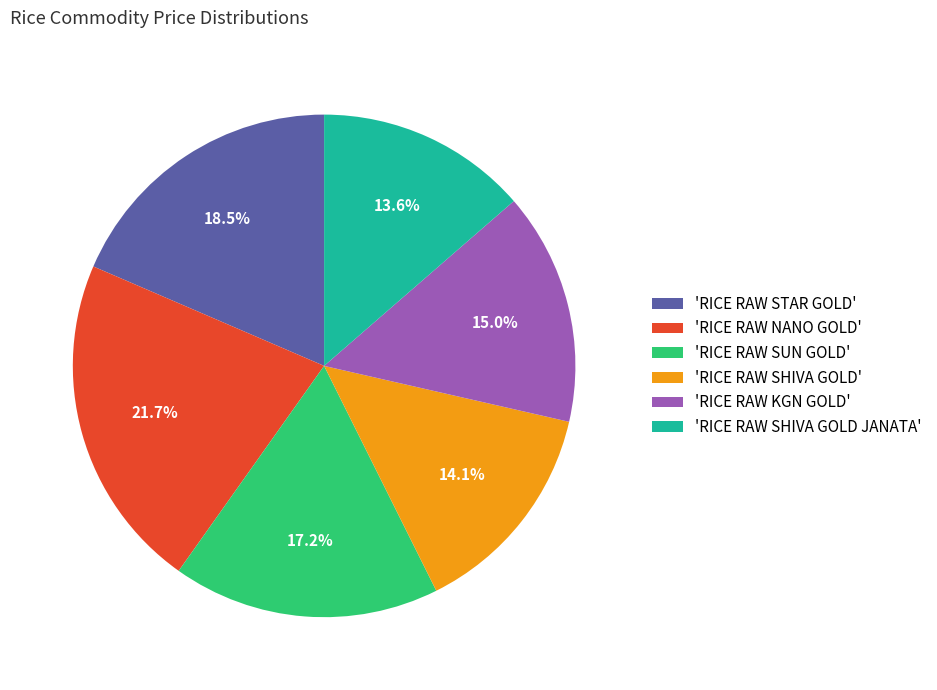

Does any single category account for the majority?

No